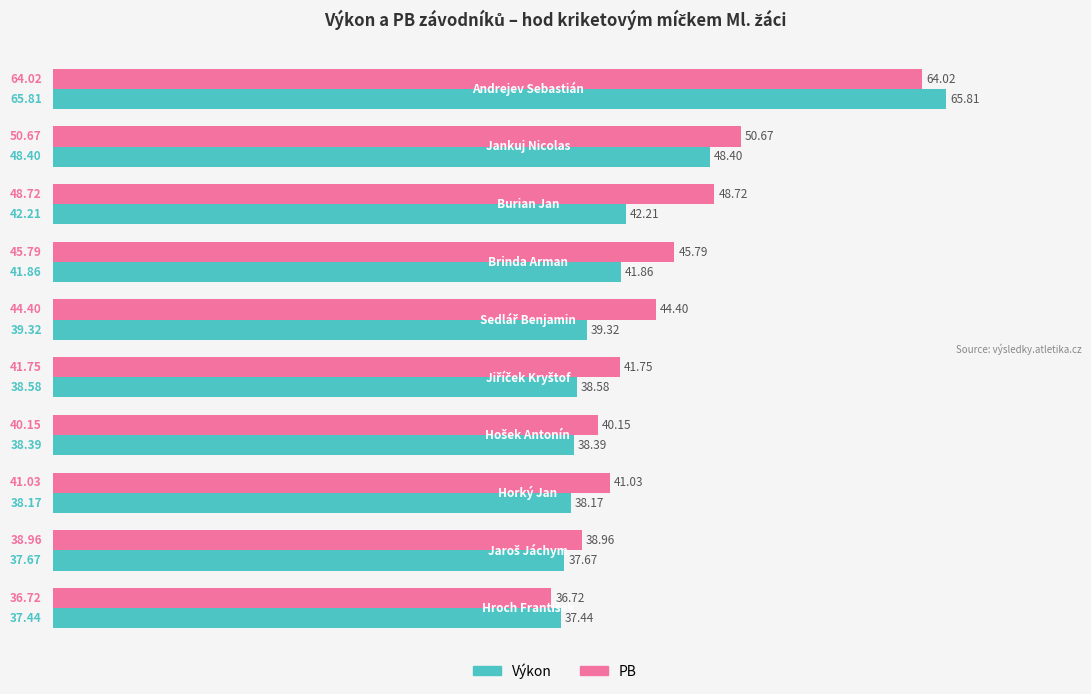

Rank the series by their average value, from highest to lowest.

PB, Výkon